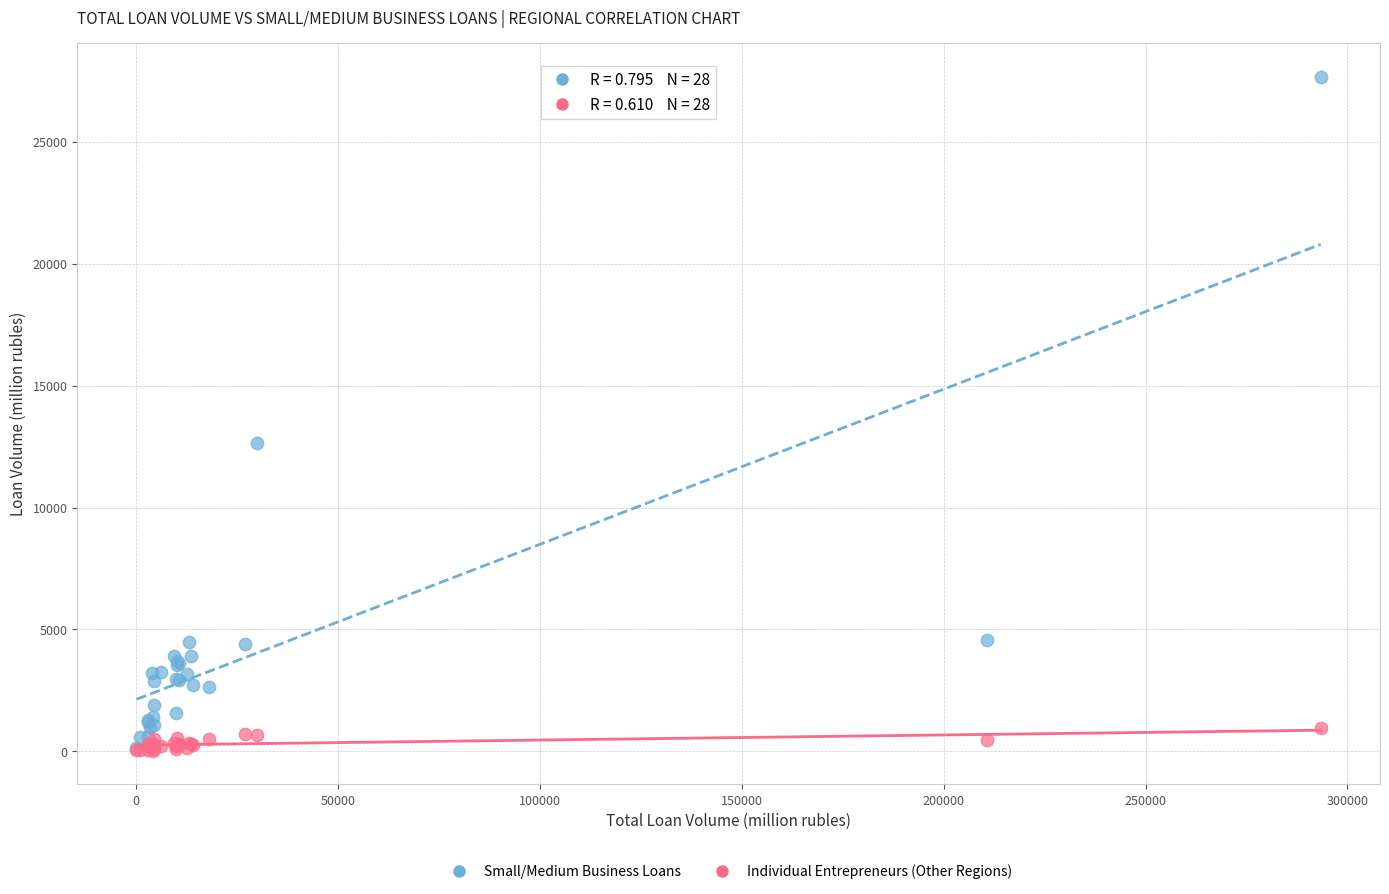

In the Small/Medium Business Loans series, what Y value is closest to 13901?

12654